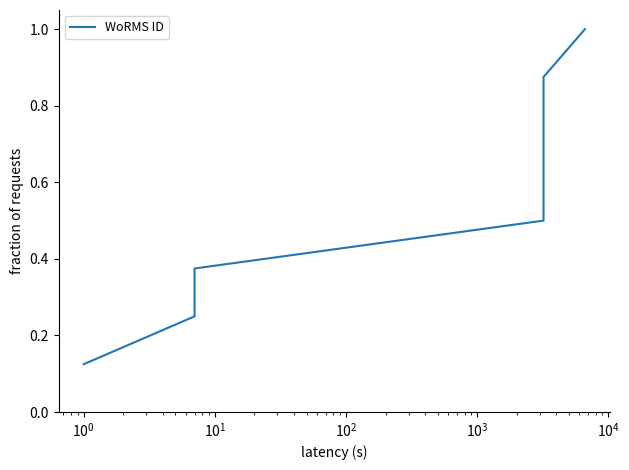

What is the label of the 6th point from the right?

$\mathdefault{10^{0}}$